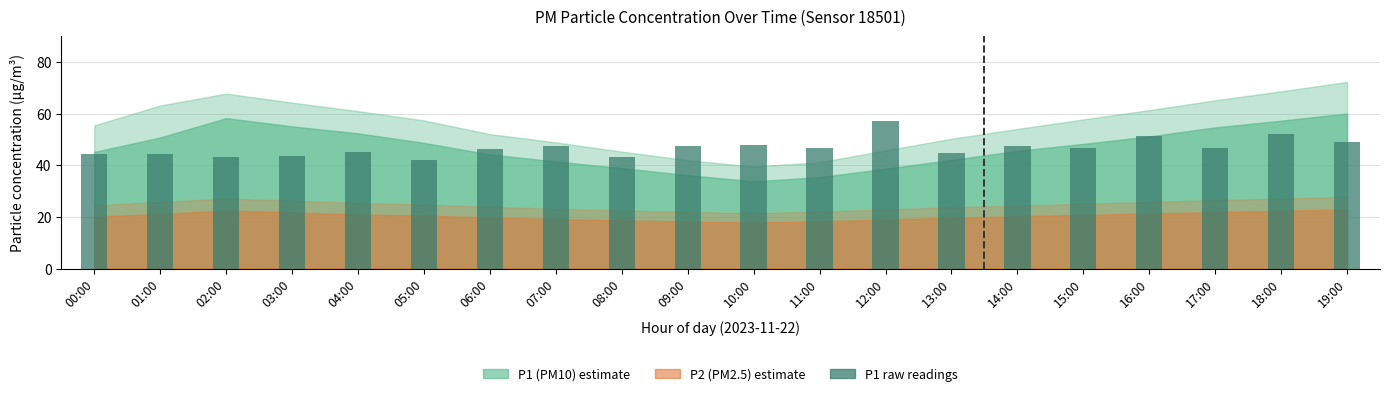

Read the value at 04:00.

45.3